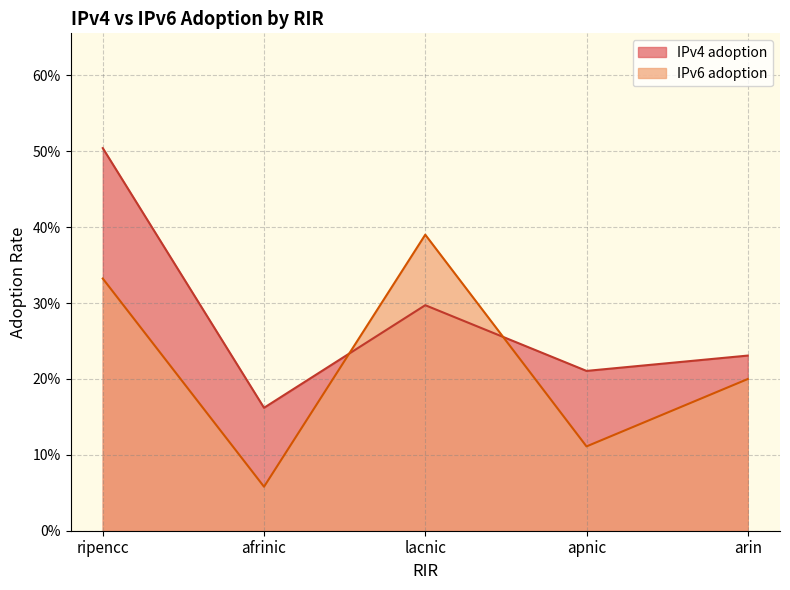

True or false: IPv4 adoption and IPv6 adoption intersect in this chart.

True